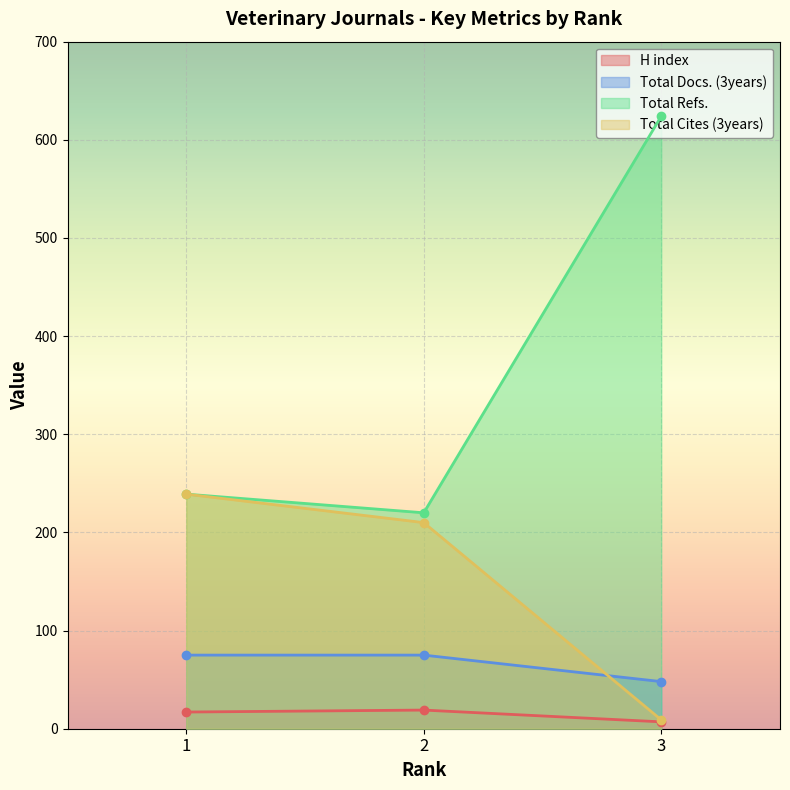

What are all the series names shown in the legend?

H index, Total Docs. (3years), Total Refs., Total Cites (3years)